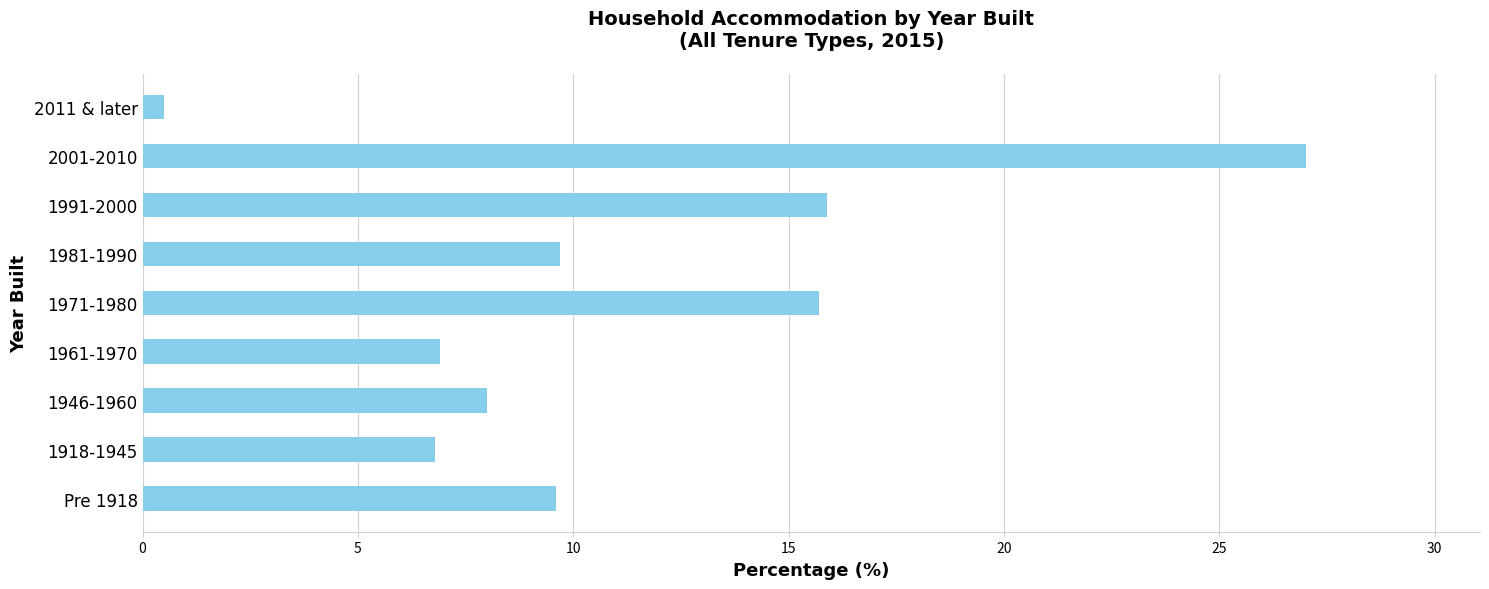

The chart shows a value of 15.9 at 1991-2000. True or false?

True